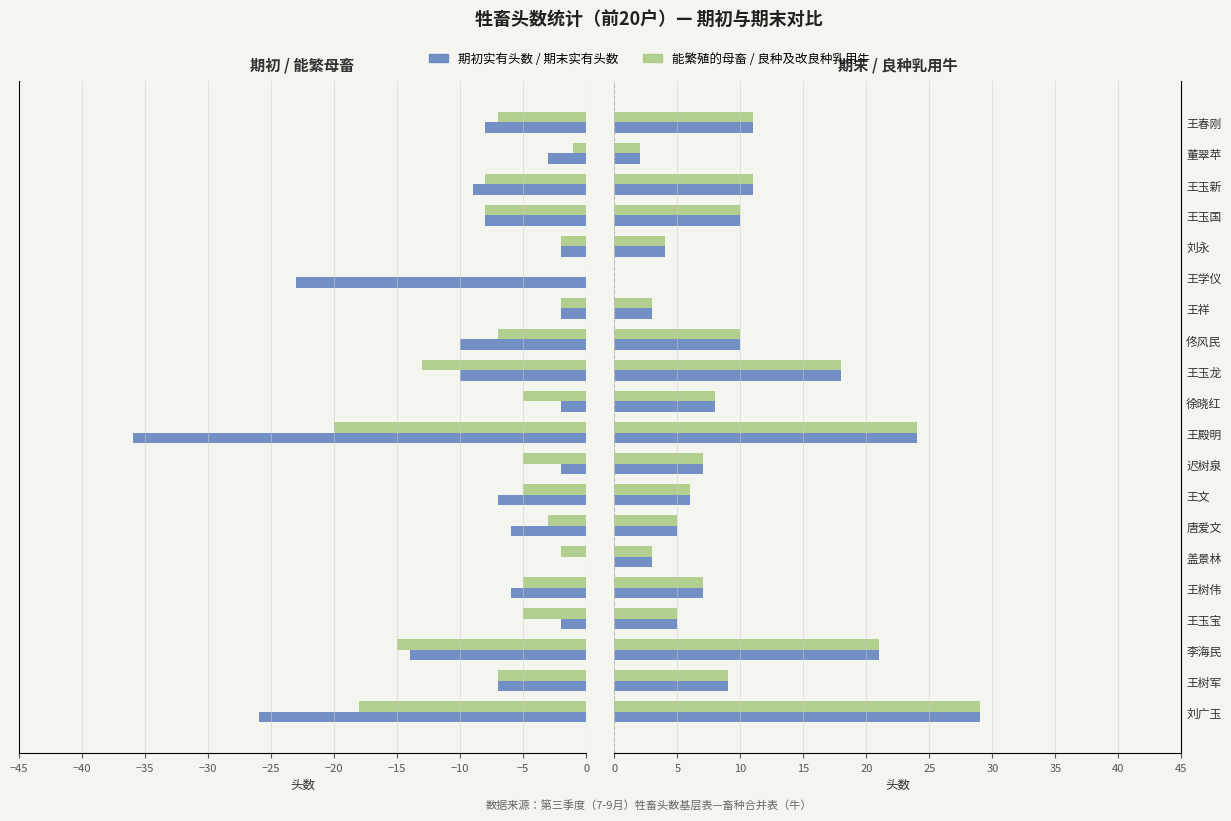

How many values in 期末实有头数 are above zero?

19